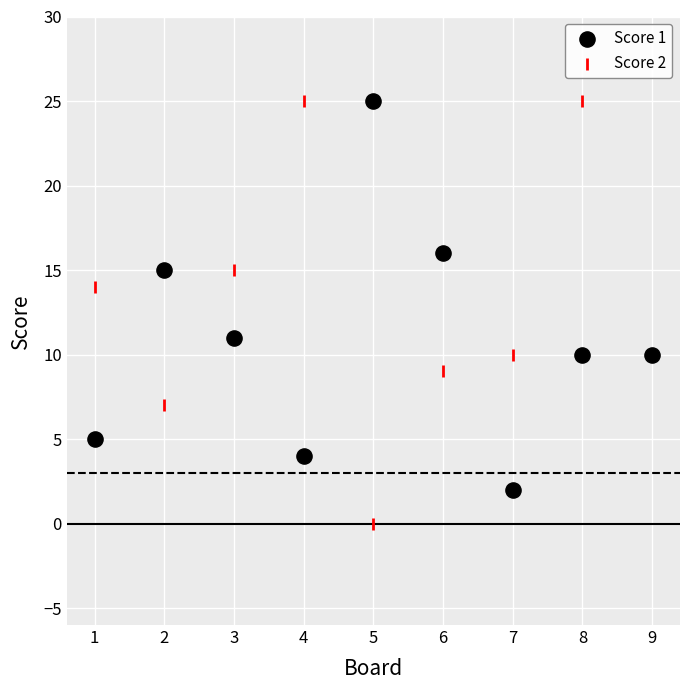

Which series has the widest spread of Y values?

Score 2